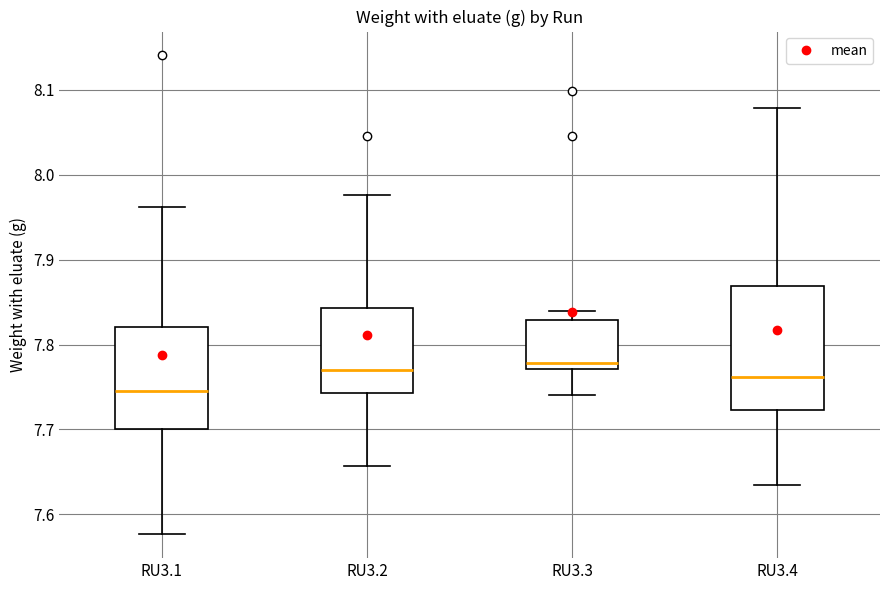

Reading left to right, read every box against the y-axis: the position of its median line, the range the box covers, and the ends of its whiskers. The values are not printed on the chart, so give them approximately, as read against the axis.

RU3.1: median 7.74, box 7.70 to 7.82, whiskers 7.58 to 7.96
RU3.2: median 7.77, box 7.74 to 7.84, whiskers 7.66 to 7.98
RU3.3: median 7.78, box 7.77 to 7.83, whiskers 7.74 to 7.84
RU3.4: median 7.76, box 7.72 to 7.87, whiskers 7.64 to 8.08